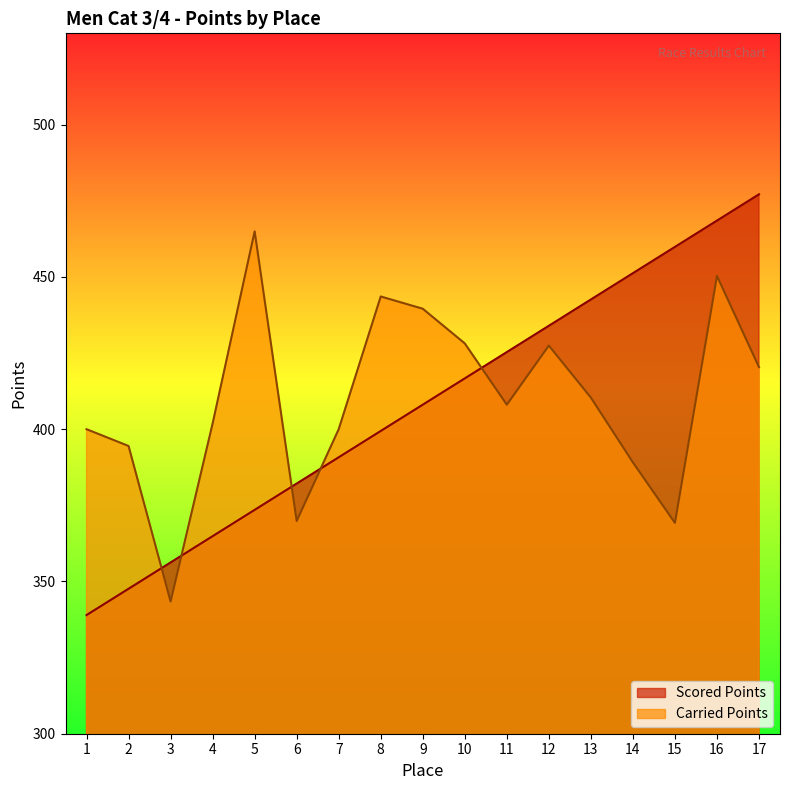

What is the value of the Scored Points point at the 14th from the left?

451.2